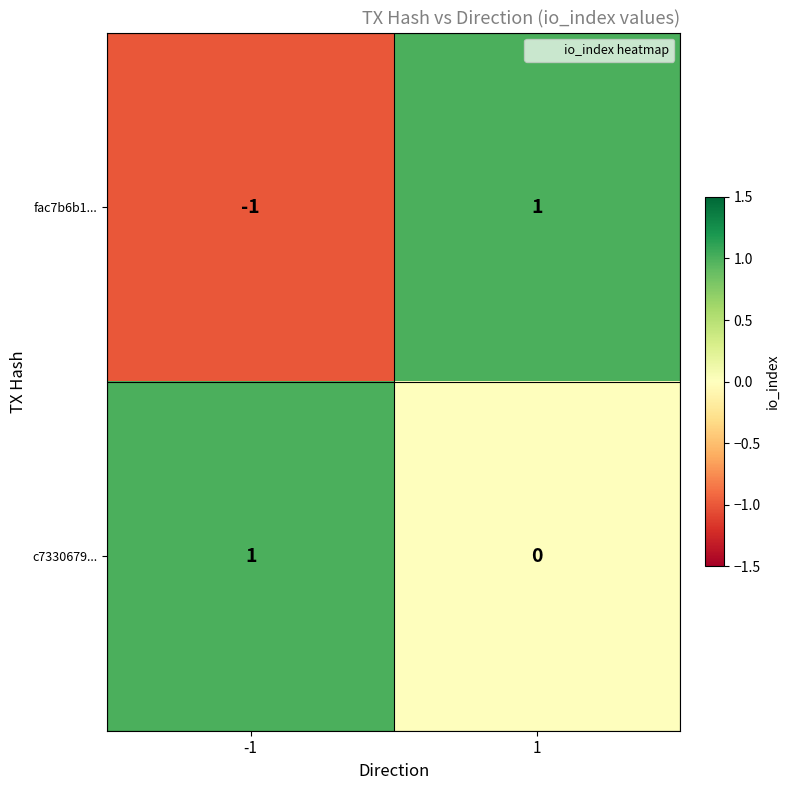

Between -1 and 1, which series saw the biggest shift?

fac7b6b1...